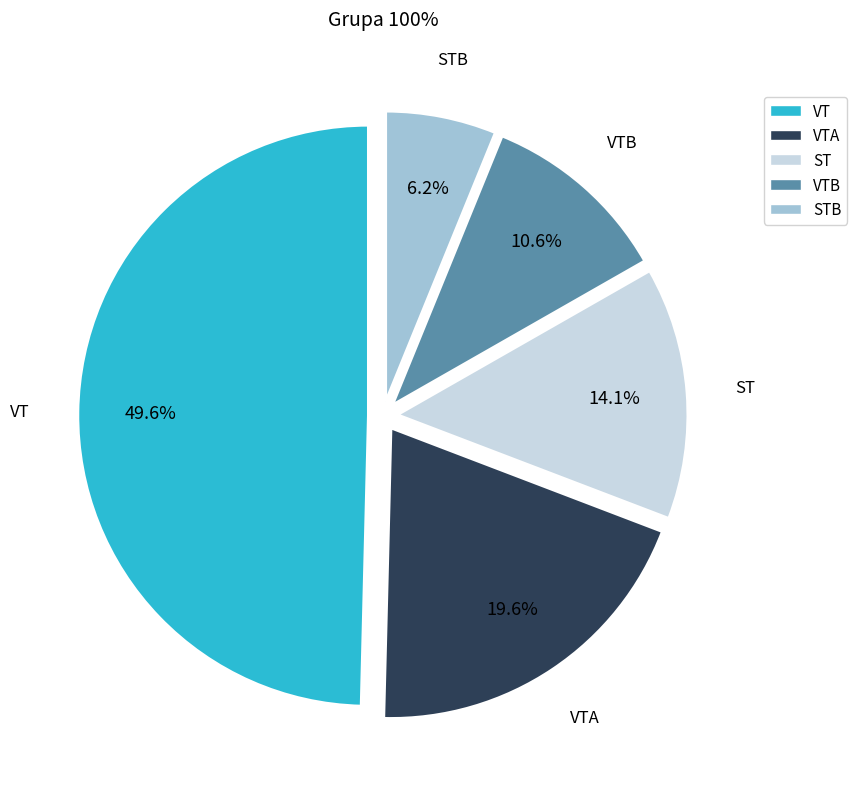

Does any single category account for the majority?

No